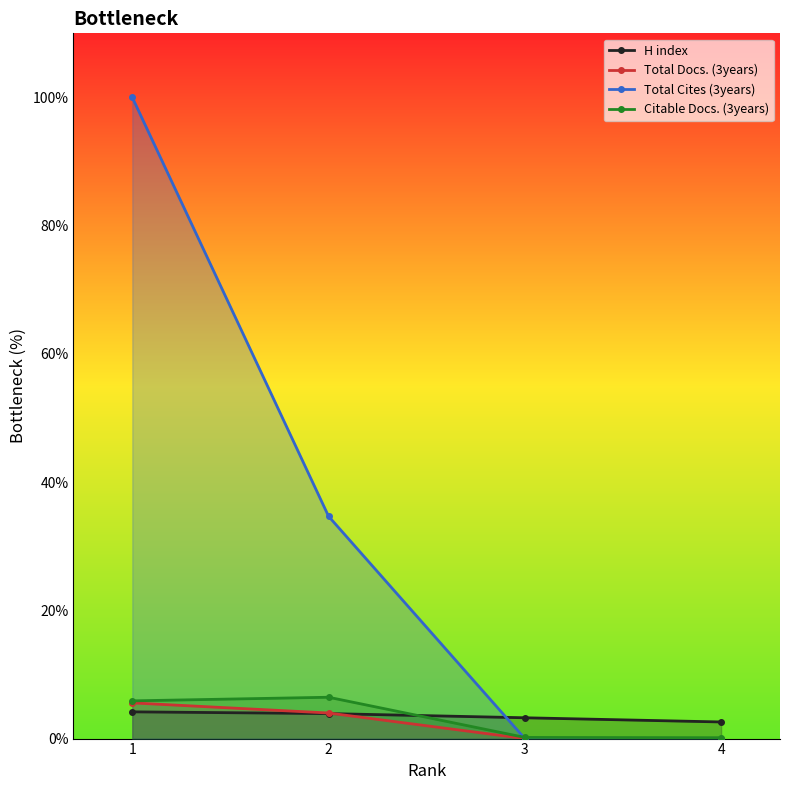

What is the approximate value of Total Docs. (3years) at 2?

4.0